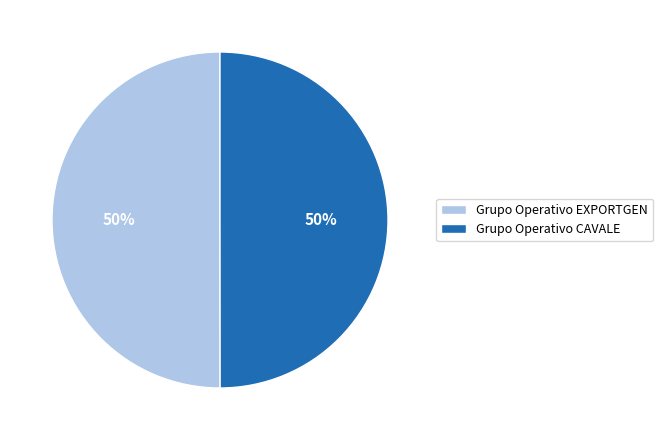

Approximately how many times larger is the value at Grupo Operativo CAVALE compared to Grupo Operativo EXPORTGEN?

1.0